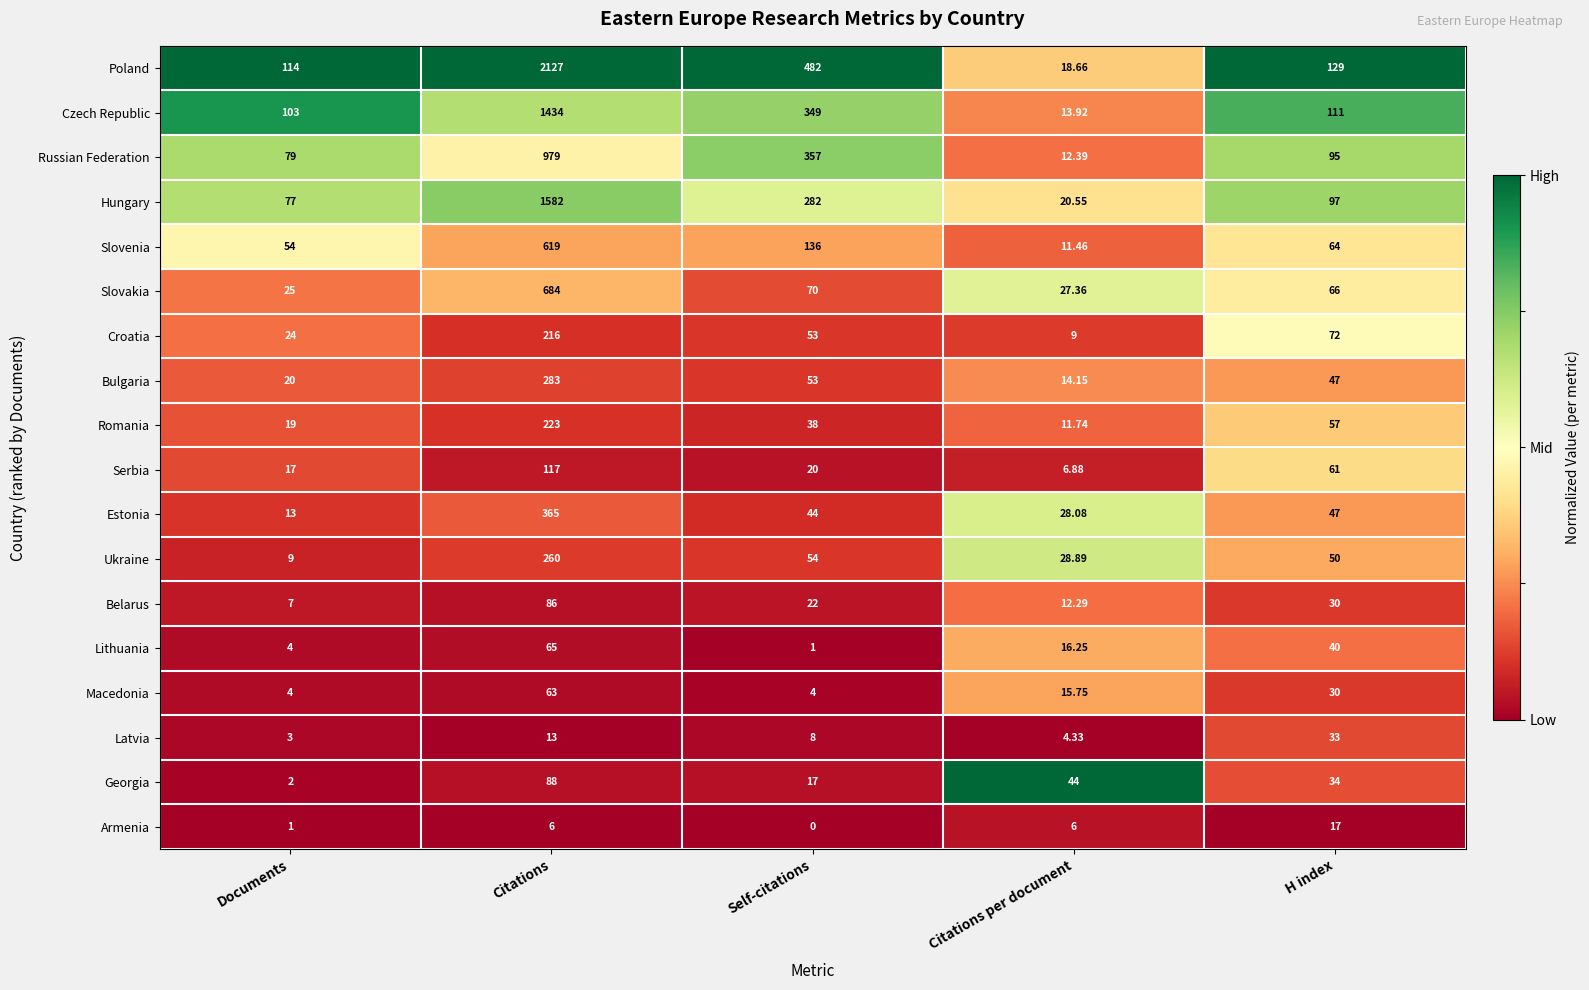

Rank the series by their maximum value, from lowest to highest.

Armenia, Latvia, Macedonia, Lithuania, Belarus, Georgia, Serbia, Croatia, Romania, Ukraine, Bulgaria, Estonia, Slovenia, Slovakia, Russian Federation, Czech Republic, Hungary, Poland